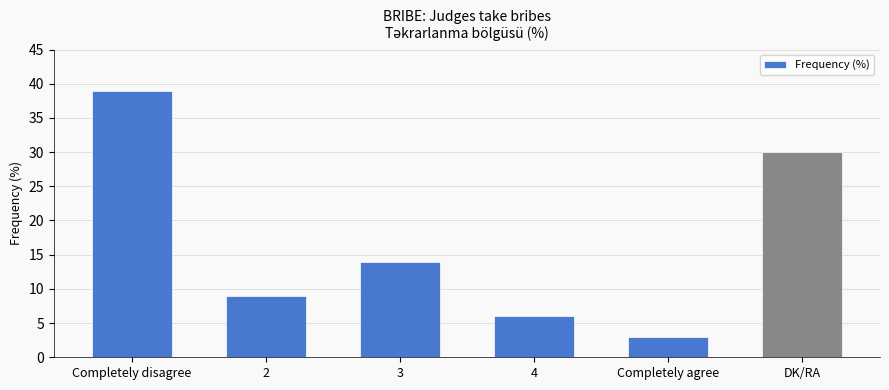

What is the difference between the values at Completely disagree and 2?

30